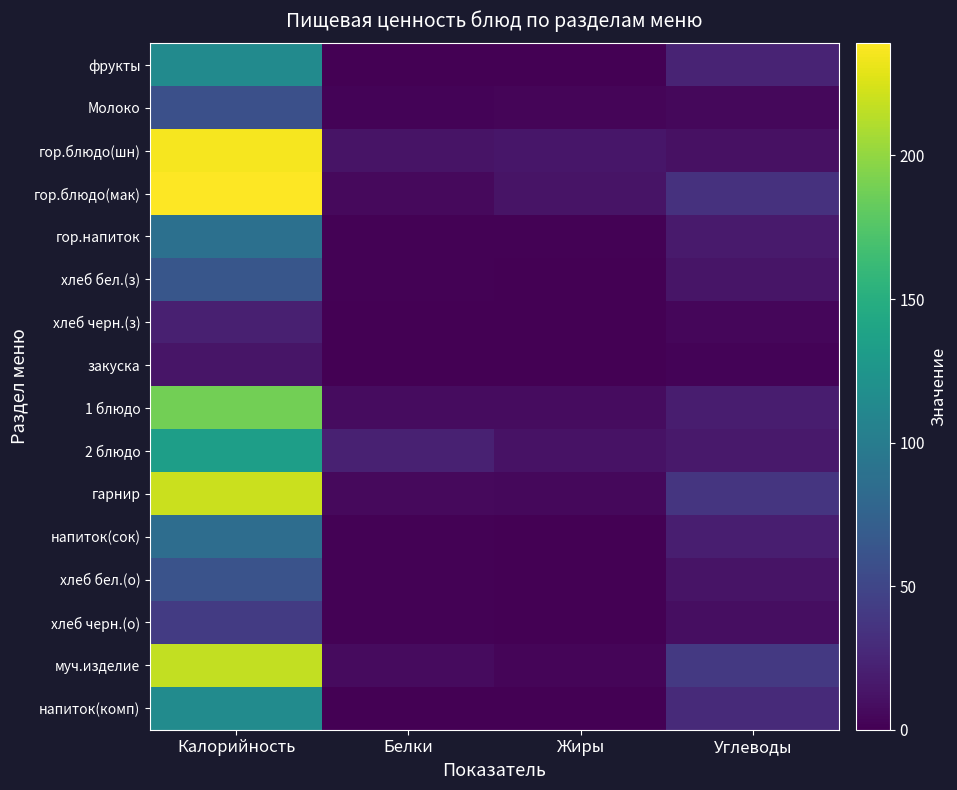

What is the maximum value shown in the chart?

239.0